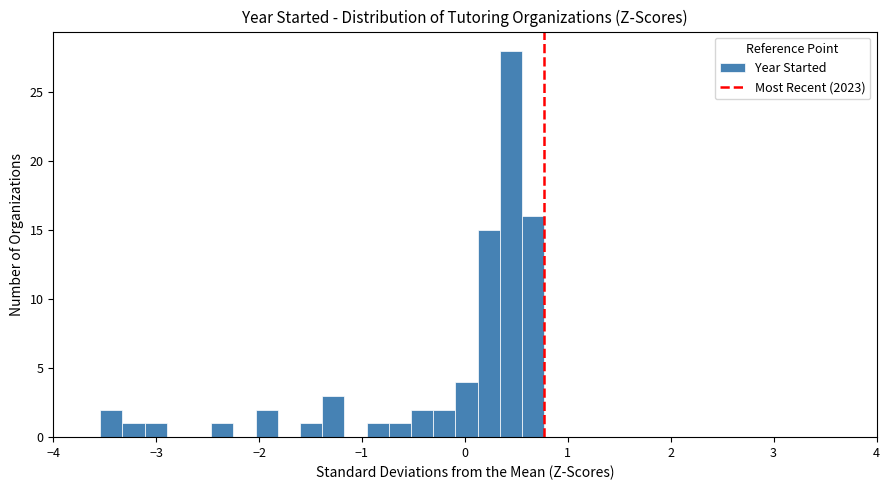

Read against the x-axis, roughly where is the centre of the tallest bar?

0.4